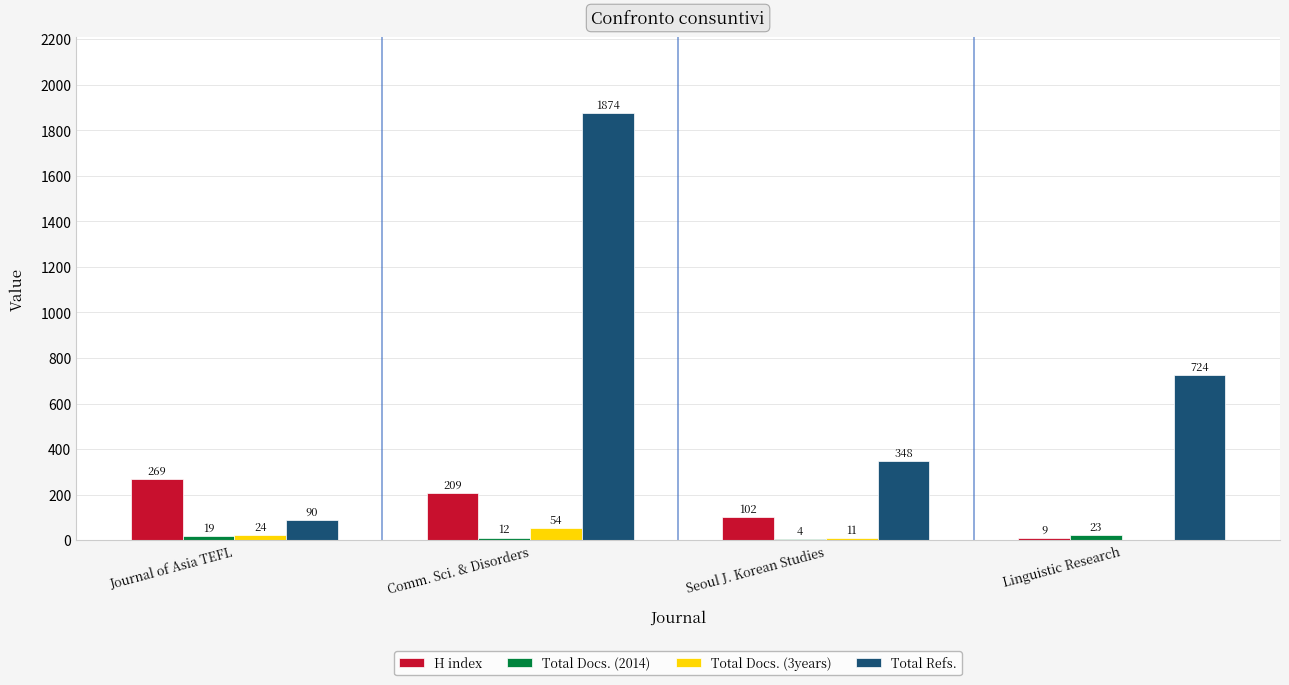

What is the sum of the Total Refs. values at Journal of Asia TEFL and Linguistic Research?

814